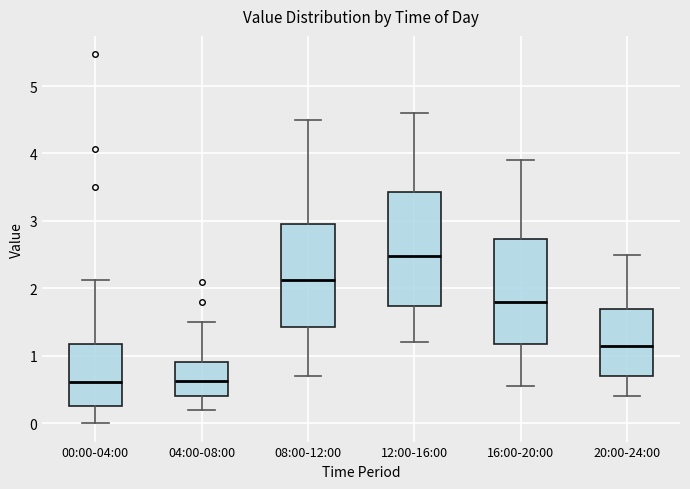

Reading left to right, read every box against the y-axis: the position of its median line, the range the box covers, and the ends of its whiskers. The values are not printed on the chart, so give them approximately, as read against the axis.

00:00-04:00: median 0.6, box 0.3 to 1.2, whiskers 0.0 to 2.1
04:00-08:00: median 0.6, box 0.4 to 0.9, whiskers 0.2 to 1.5
08:00-12:00: median 2.1, box 1.4 to 3.0, whiskers 0.7 to 4.5
12:00-16:00: median 2.5, box 1.7 to 3.4, whiskers 1.2 to 4.6
16:00-20:00: median 1.8, box 1.2 to 2.7, whiskers 0.6 to 3.9
20:00-24:00: median 1.2, box 0.7 to 1.7, whiskers 0.4 to 2.5